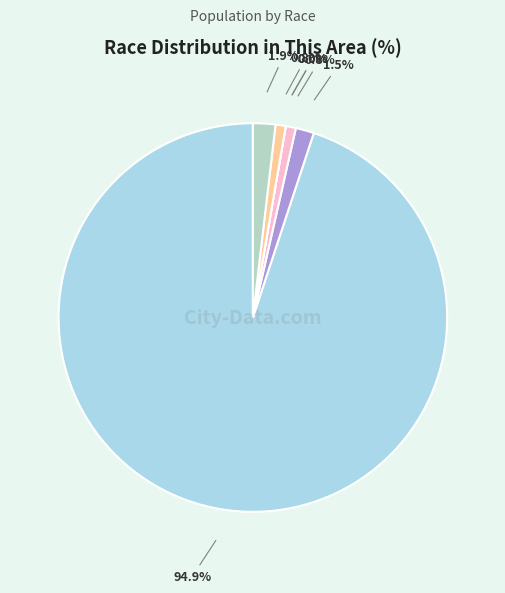

Between Black or African American alone and Two or More Races, which is larger?

Two or More Races